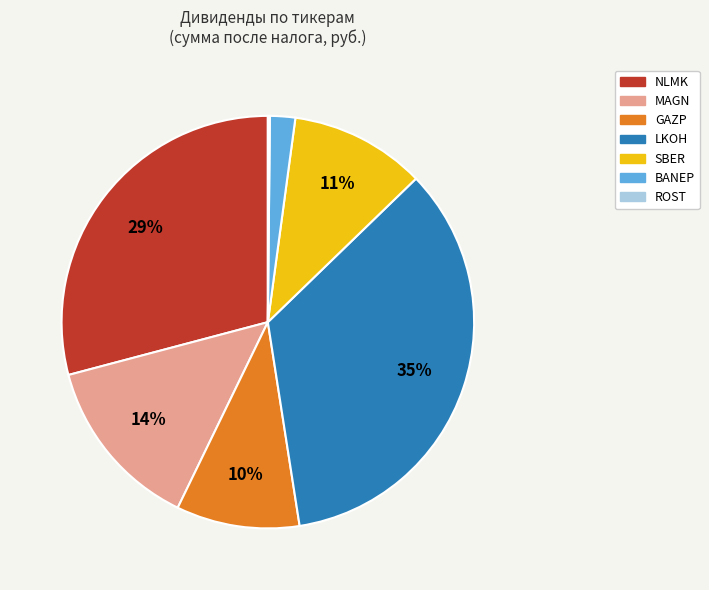

Combined, do NLMK and MAGN account for over 50%?

No